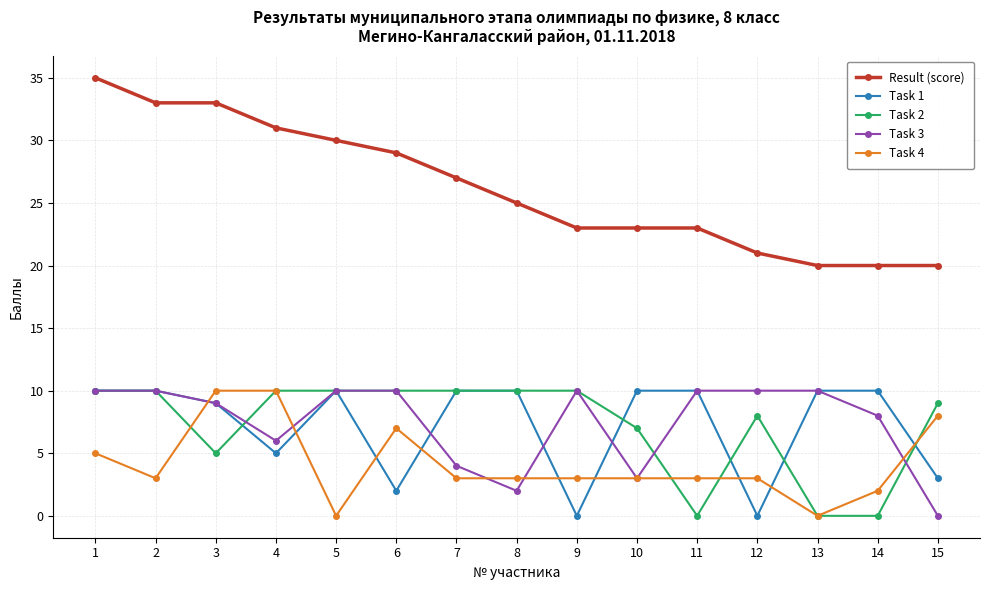

How many data points in Task 2 are less than 10?

7